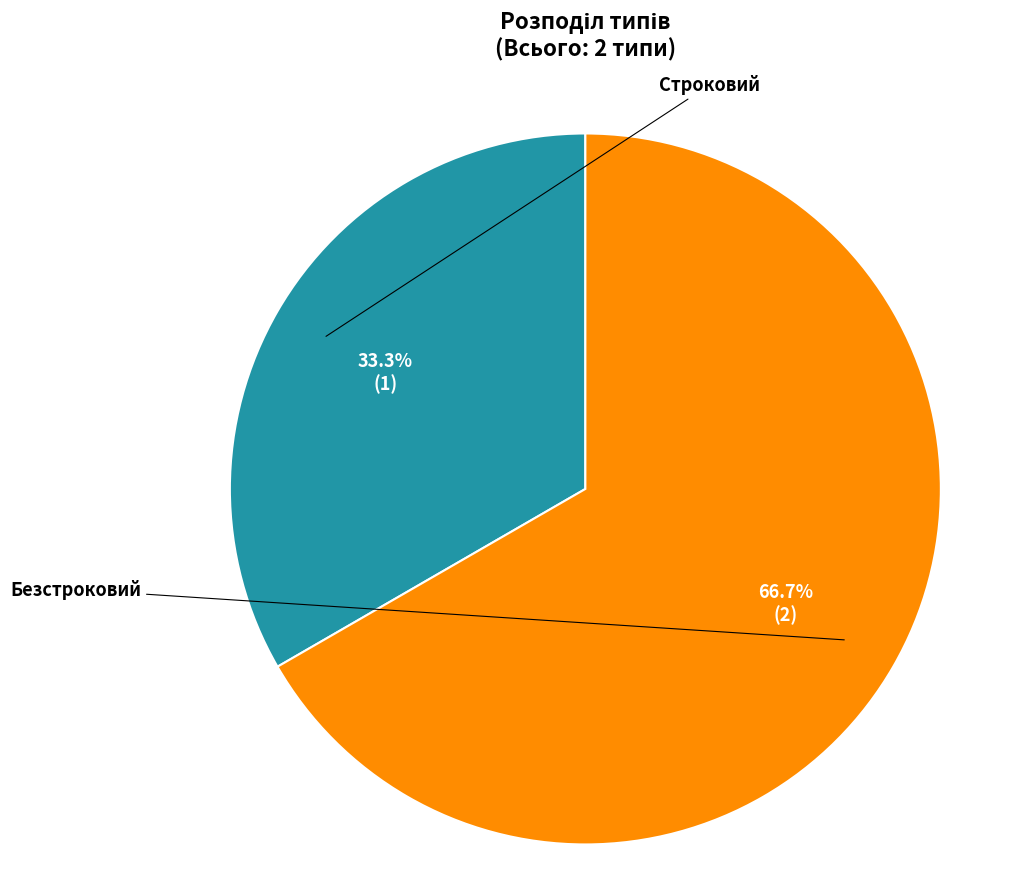

What is the smallest slice in the pie chart?

Строковий